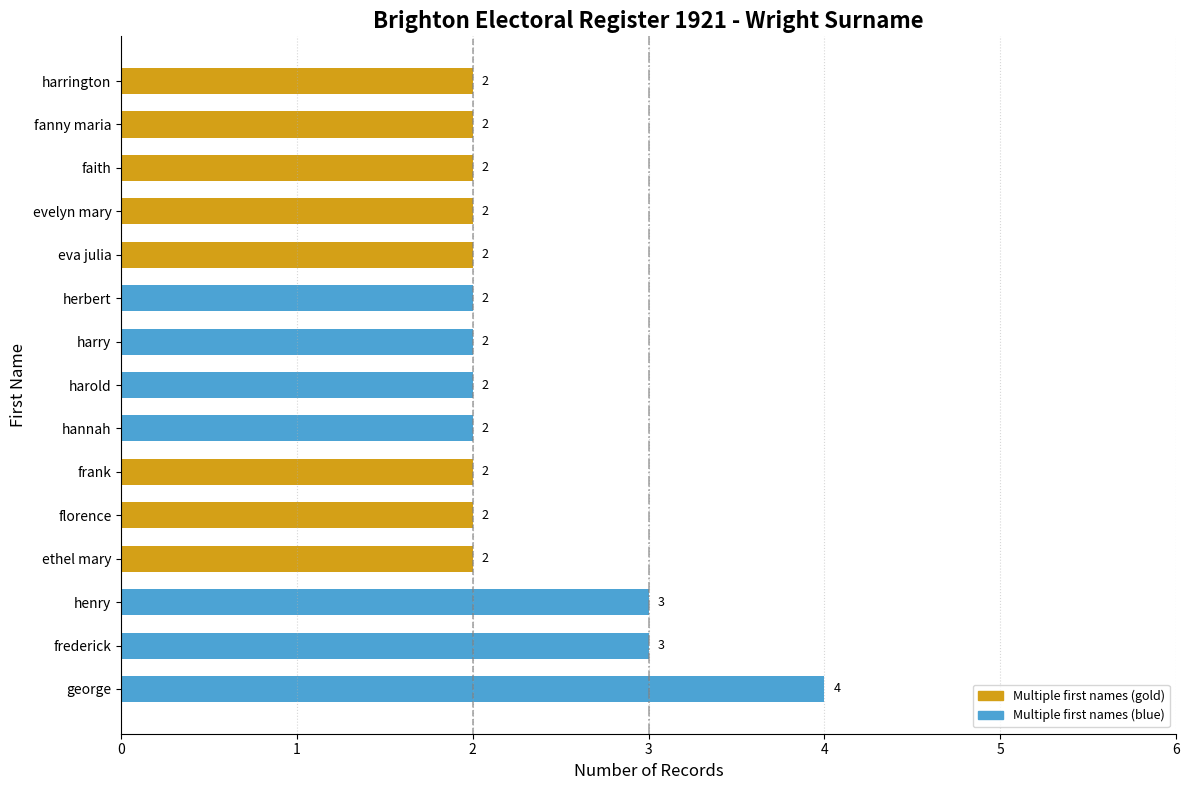

How many values are between 2 and 3?

14